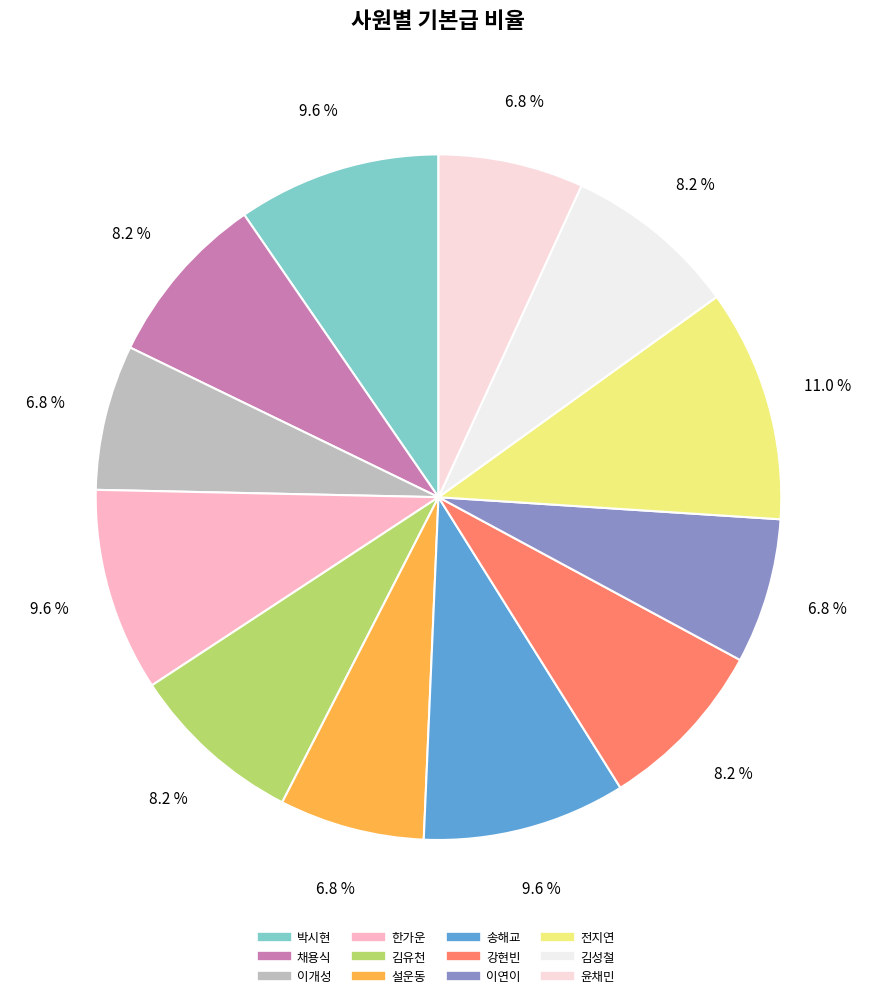

True or false: 김유천 accounts for 8% of the total.

True